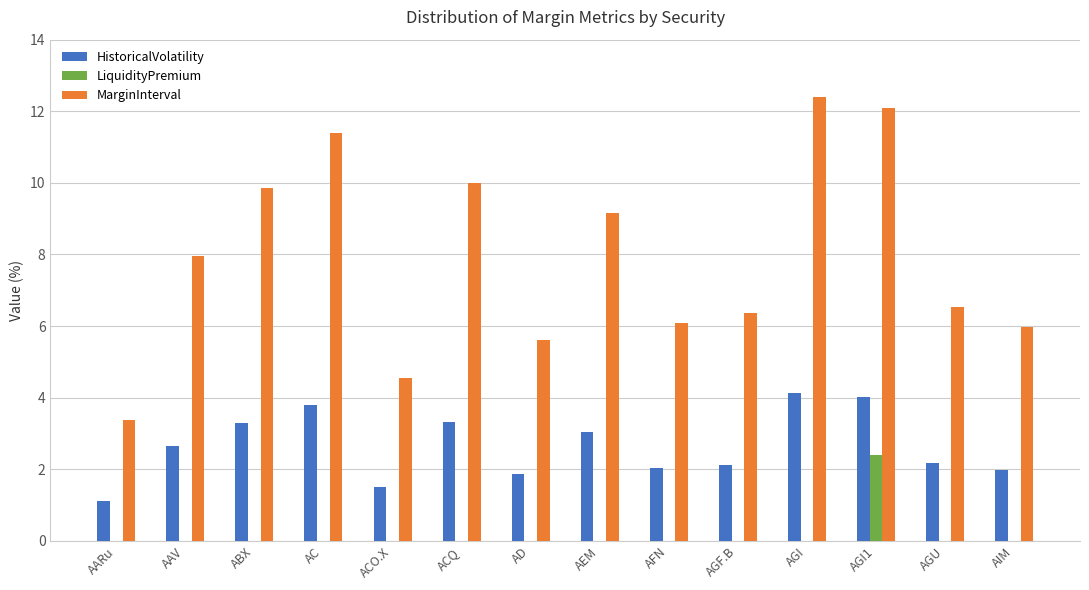

Is it true that MarginInterval equals 2.4 at AGU?

False